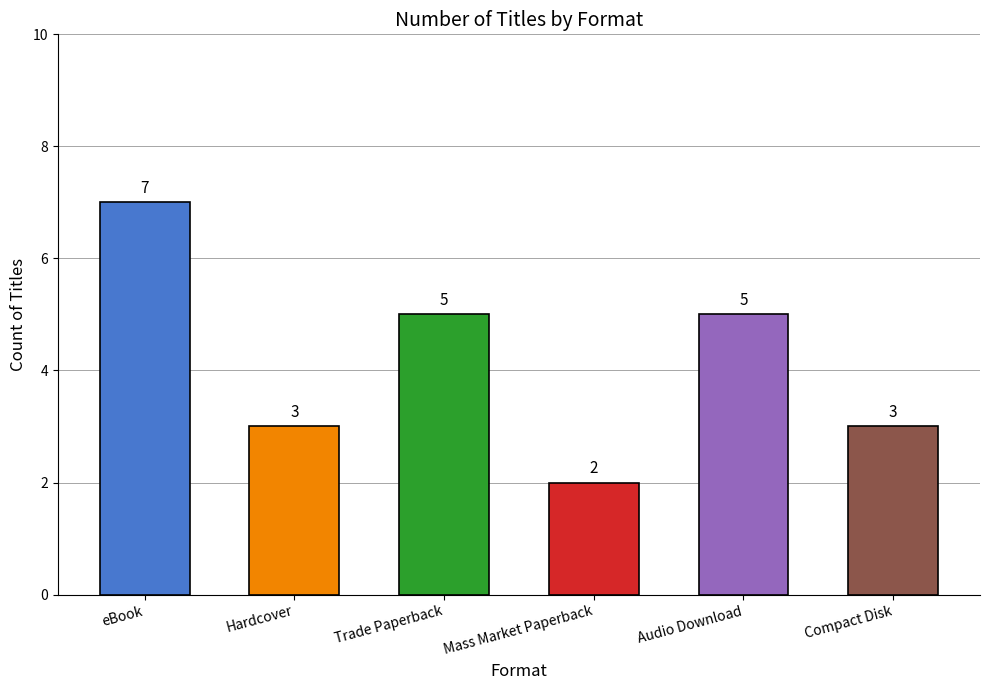

What is the average value?

4